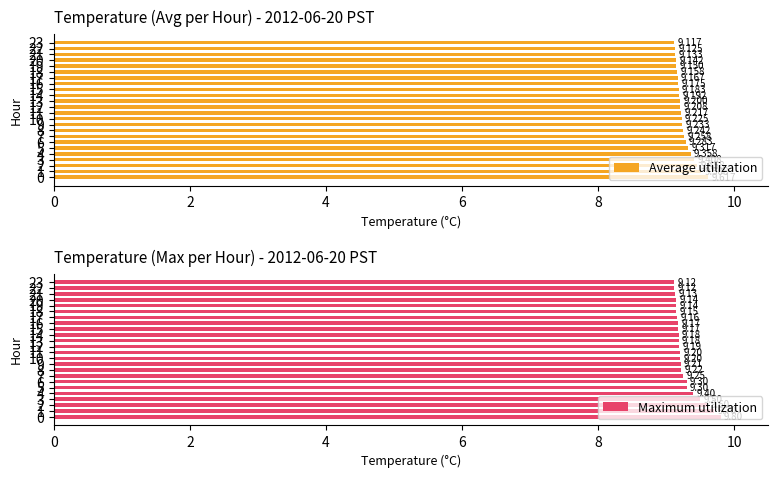

What is the total value across all series at 7?

18.5